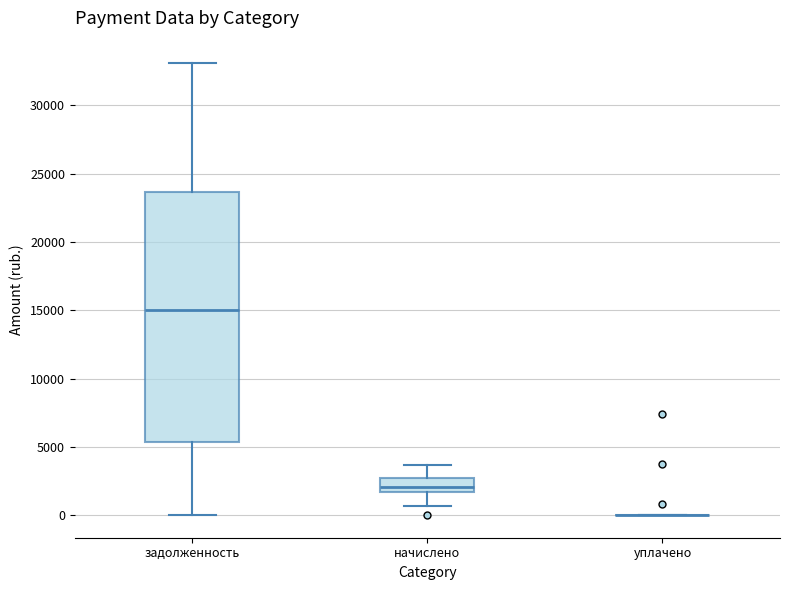

Comparing the boxes themselves (not the whiskers), which one is the tallest?

задолженность